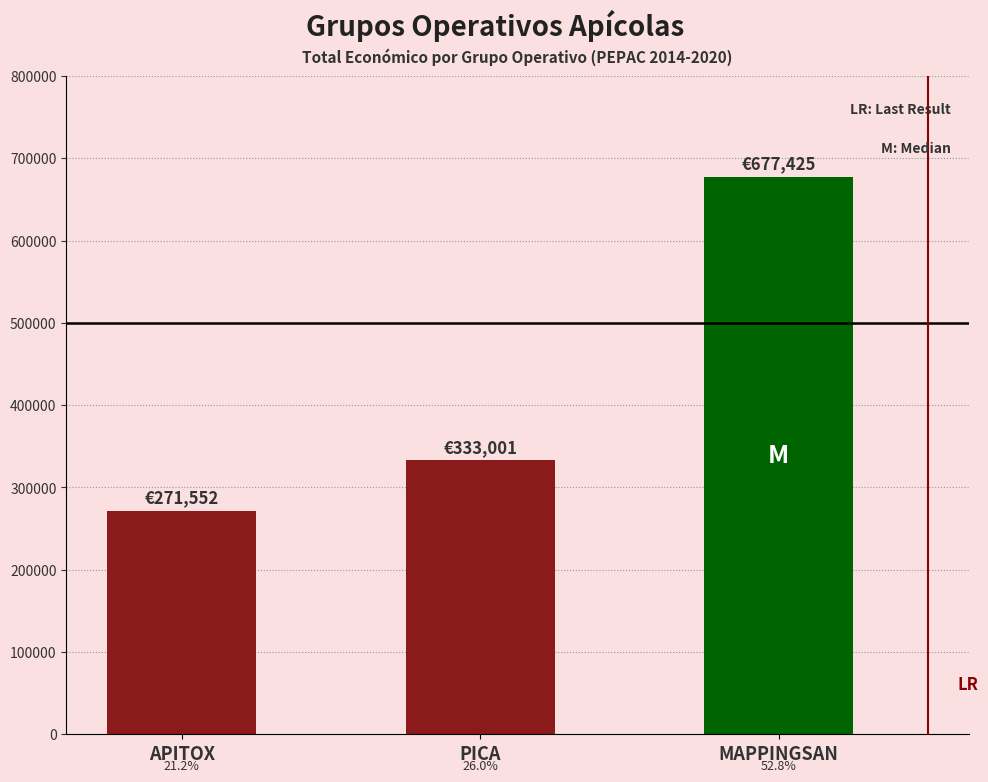

Rank the categories by value from lowest to highest.

APITOX, PICA, MAPPINGSAN